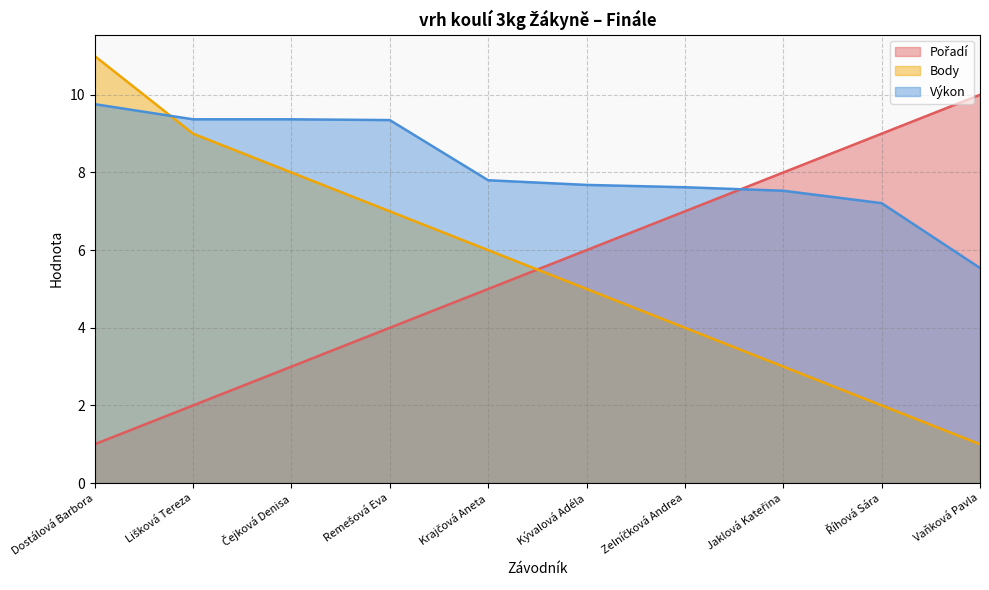

Which category has the highest value across all series?

Dostálová Barbora